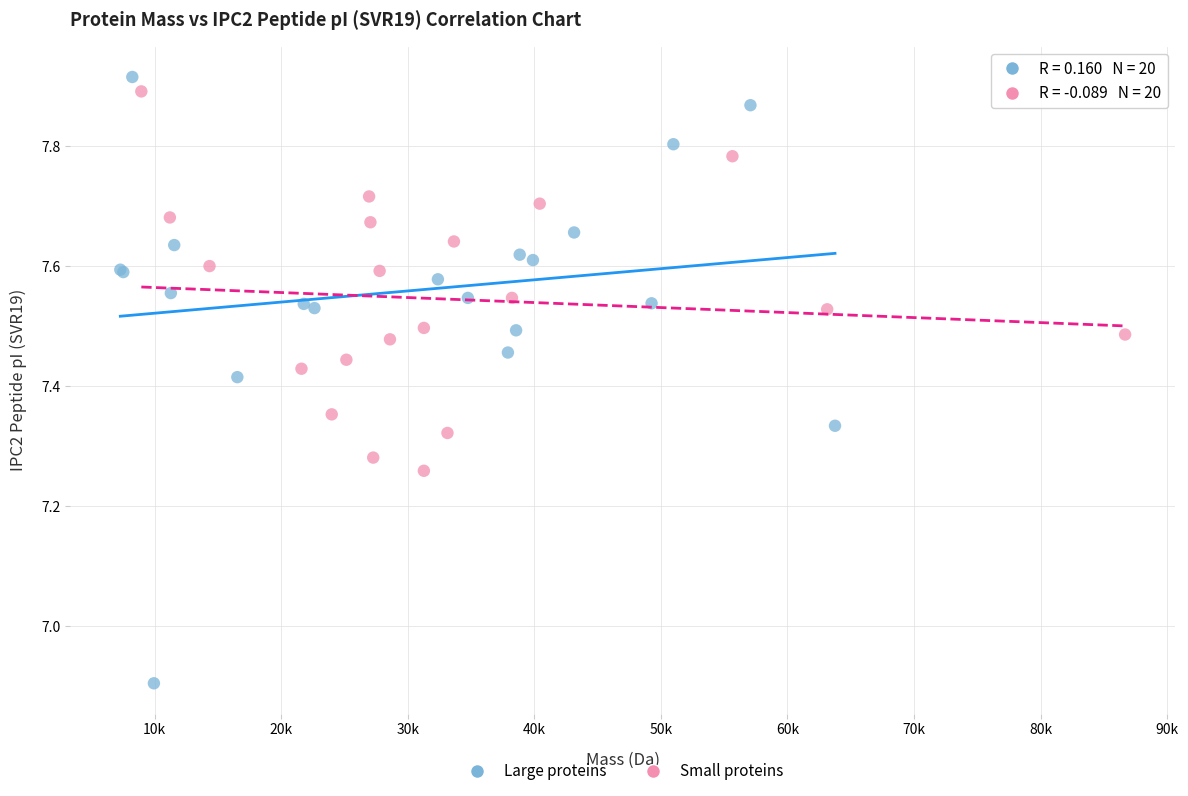

Which series has the largest Y range (max minus min)?

Large proteins